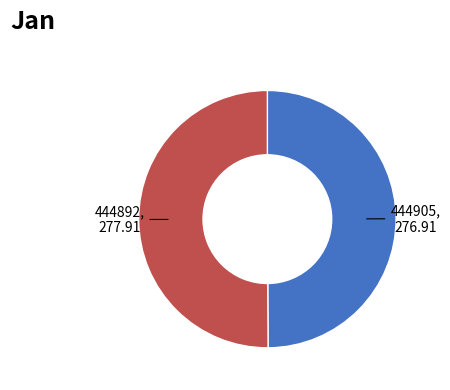

Which slice is the smallest?

444905